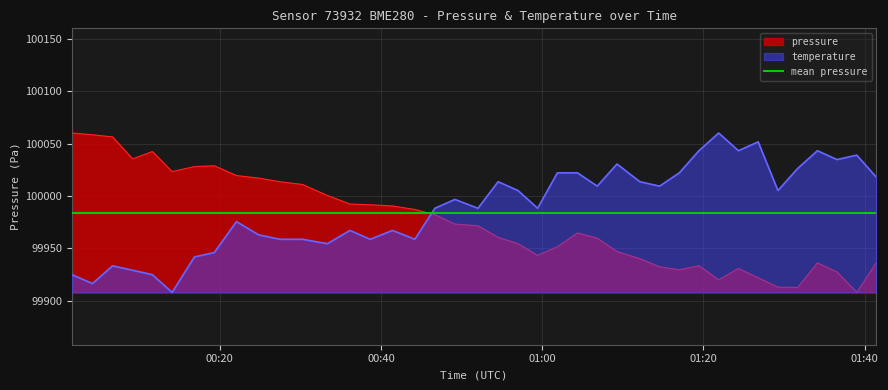

List the labels in order of pressure value, largest first.

2022-12-29T00:01:40, 2022-12-29T00:04:12, 2022-12-29T00:06:42, 2022-12-29T00:11:38, 2022-12-29T00:09:11, 2022-12-29T00:19:19, 2022-12-29T00:16:51, 2022-12-29T00:14:05, 2022-12-29T00:22:04, 2022-12-29T00:24:49, 2022-12-29T00:27:28, 2022-12-29T00:30:16, 2022-12-29T00:33:21, 2022-12-29T00:36:09, 2022-12-29T00:38:40, 2022-12-29T00:41:26, 2022-12-29T00:44:12, 2022-12-29T00:46:41, 2022-12-29T00:49:10, 2022-12-29T00:52:02, 2022-12-29T01:04:23, 2022-12-29T00:54:32, 2022-12-29T01:06:50, 2022-12-29T00:57:00, 2022-12-29T01:01:53, 2022-12-29T01:09:17, 2022-12-29T00:59:26, 2022-12-29T01:12:07, 2022-12-29T01:41:28, 2022-12-29T01:34:09, 2022-12-29T01:19:27, 2022-12-29T01:14:34, 2022-12-29T01:24:21, 2022-12-29T01:17:01, 2022-12-29T01:36:35, 2022-12-29T01:26:48, 2022-12-29T01:21:54, 2022-12-29T01:29:15, 2022-12-29T01:31:42, 2022-12-29T01:39:02